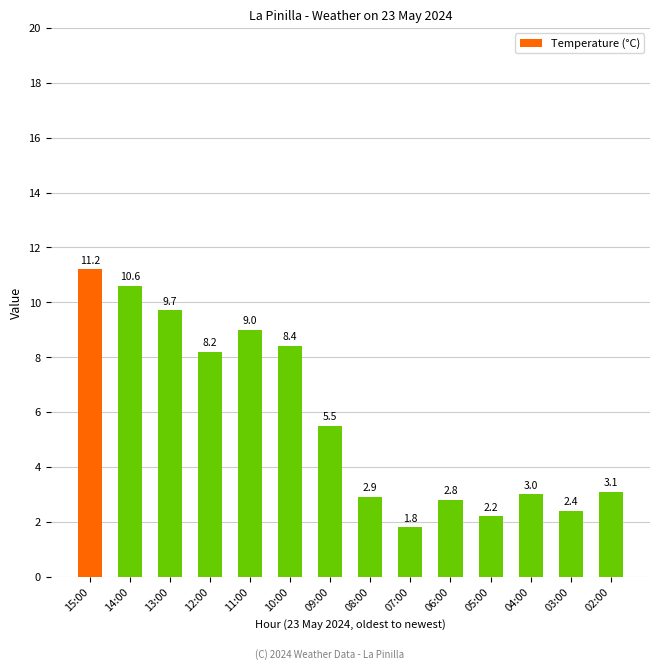

What is the label of the 10th bar from the right?

11:00